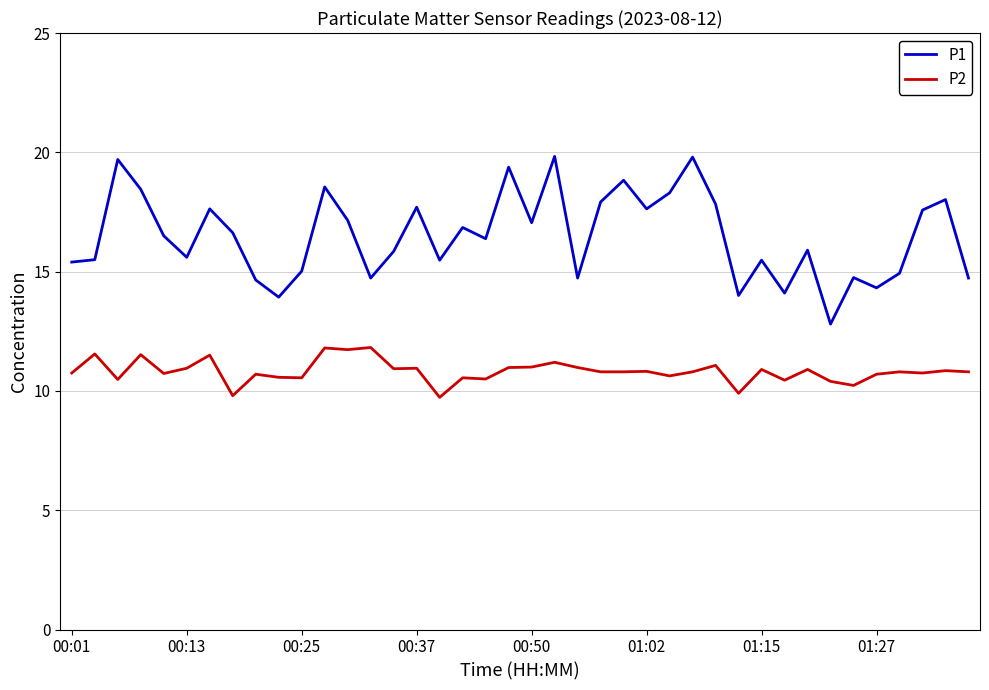

Rank the series by their maximum value, from lowest to highest.

P2, P1